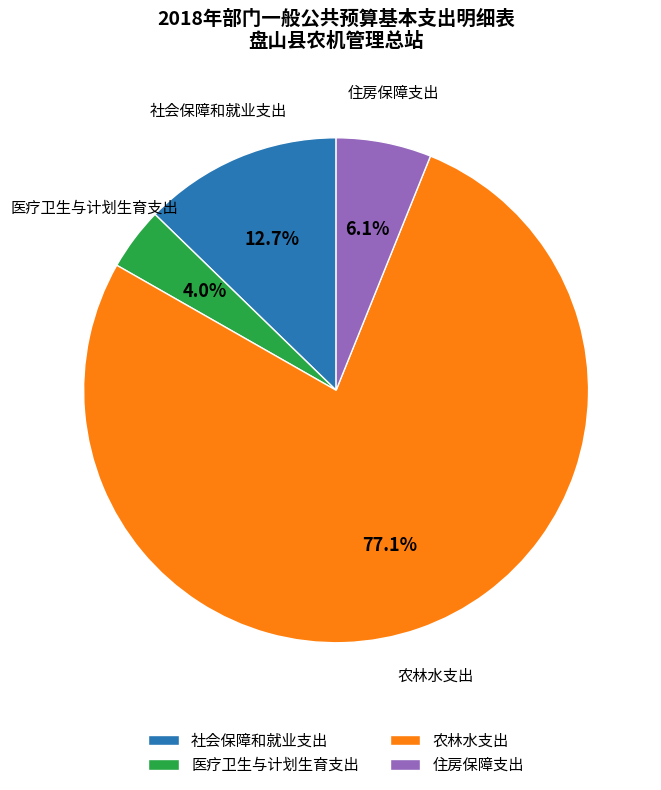

What is the smallest slice in the pie chart?

医疗卫生与计划生育支出